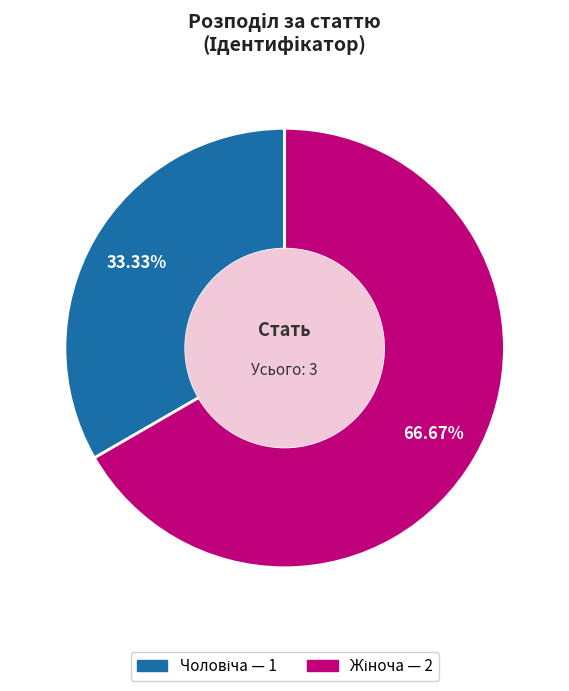

Does any single category account for the majority?

Yes